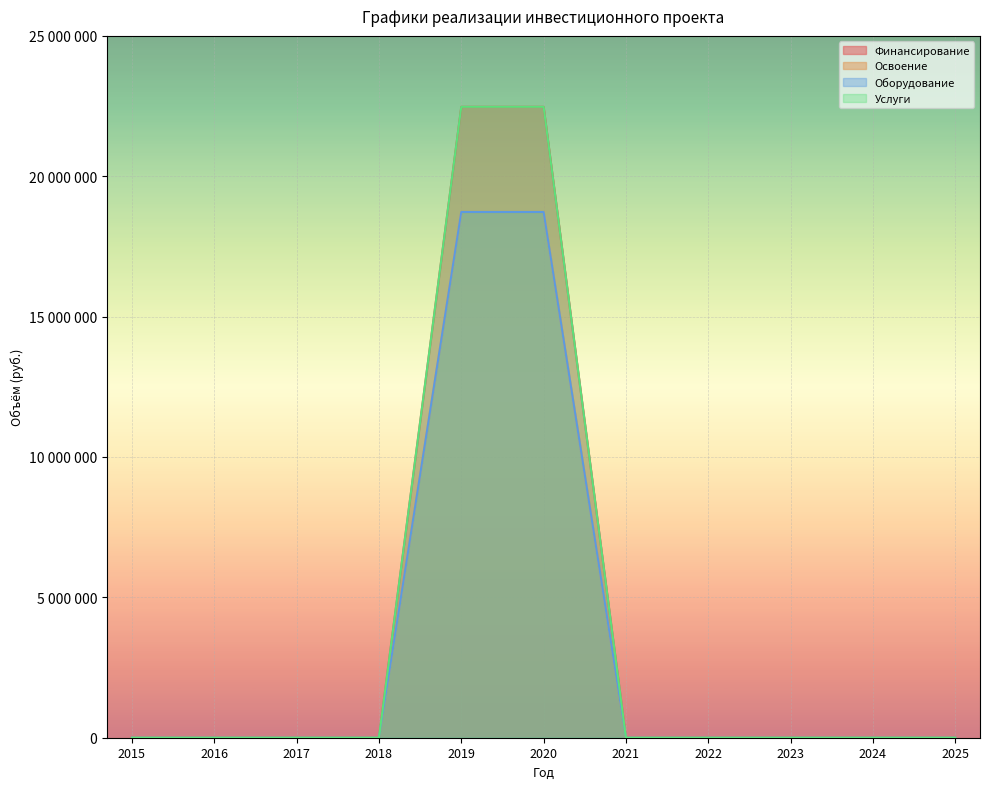

Reading left to right, list all the values displayed in this chart.

Финансирование: 0	0	0	0	22473120	22473120	0	0	0	0	0
Освоение: 0	0	0	0	18727600	18727600	0	0	0	0	0
Оборудование: 0	0	0	0	18727600	18727600	0	0	0	0	0
Услуги: 0	0	0	0	22473120	22473120	0	0	0	0	0